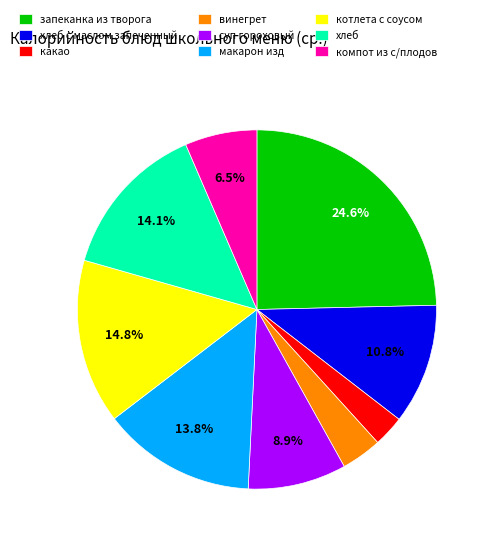

To the nearest percent, what is the difference between the запеканка из творога and котлета с соусом slice percentages?

10%